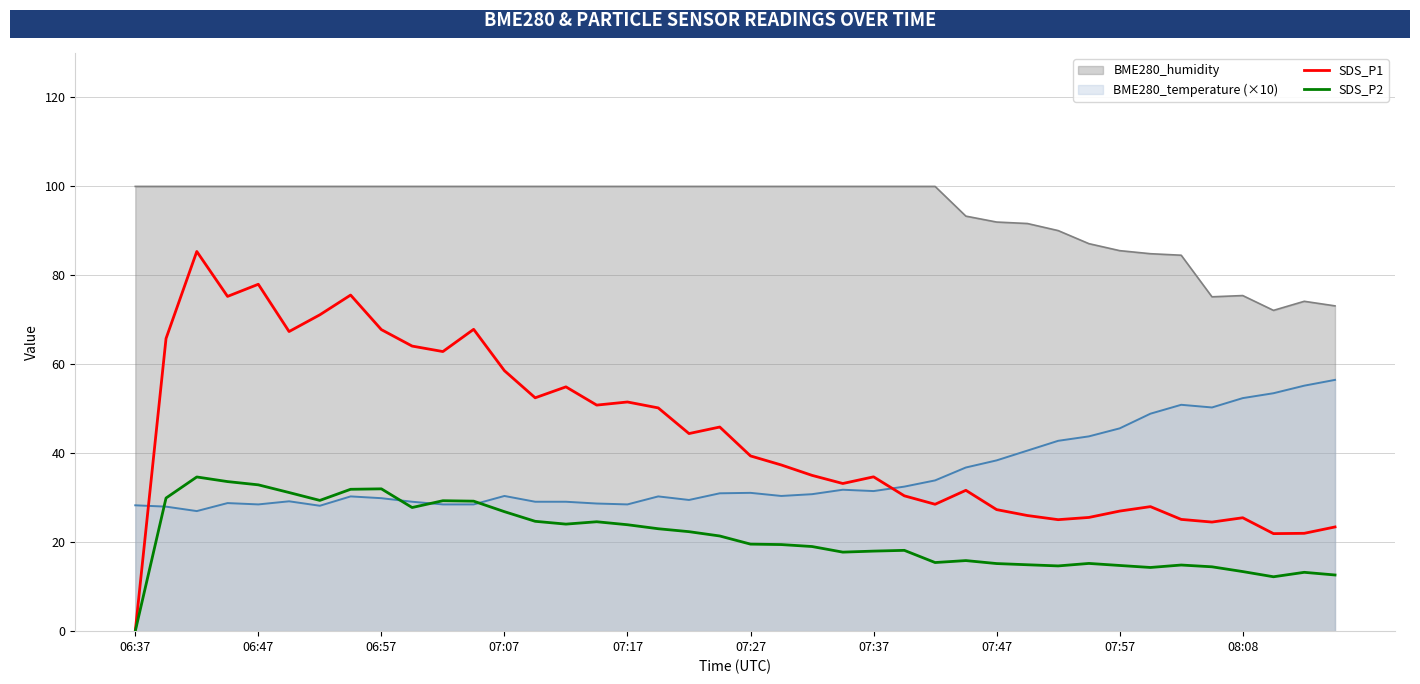

True or false: SDS_P2 and SDS_P1 intersect in this chart.

False